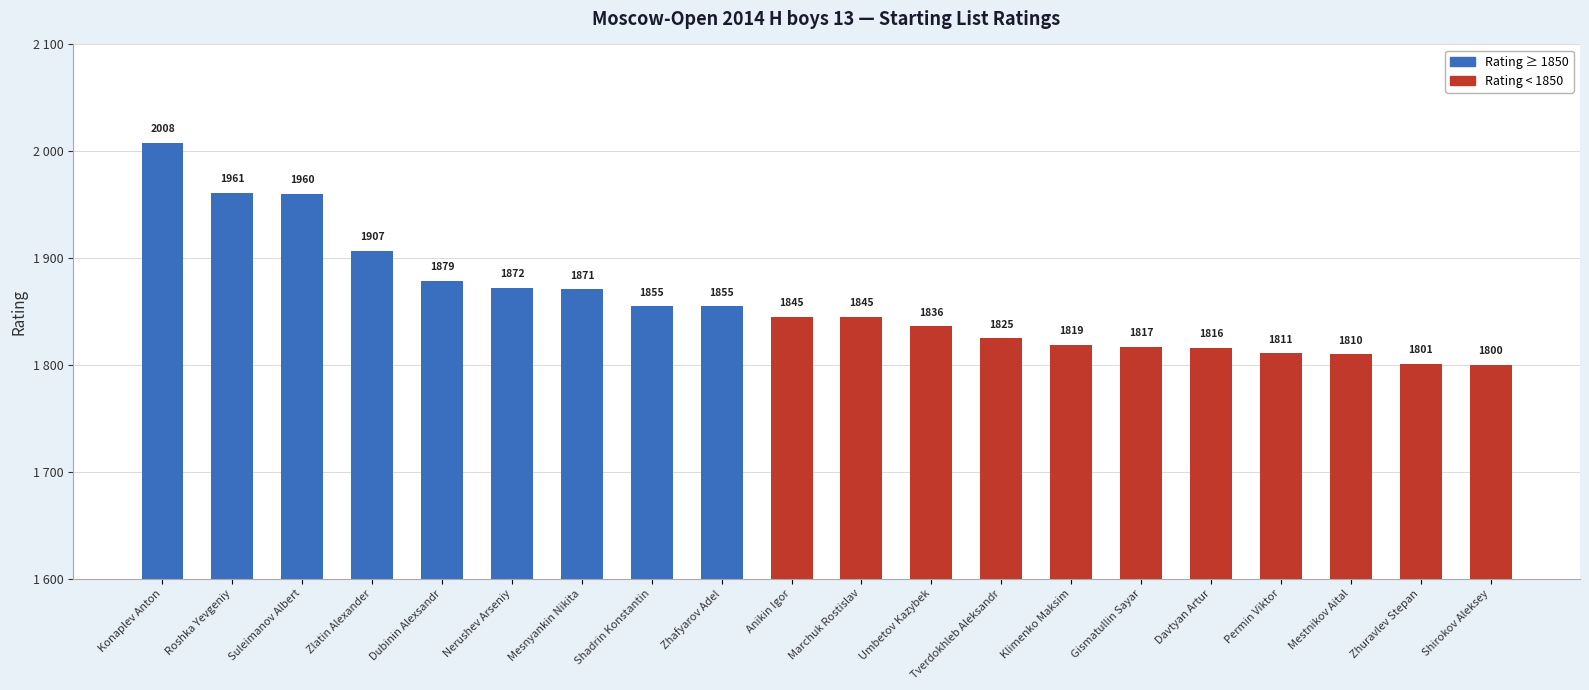

How many series are shown in this chart?

1